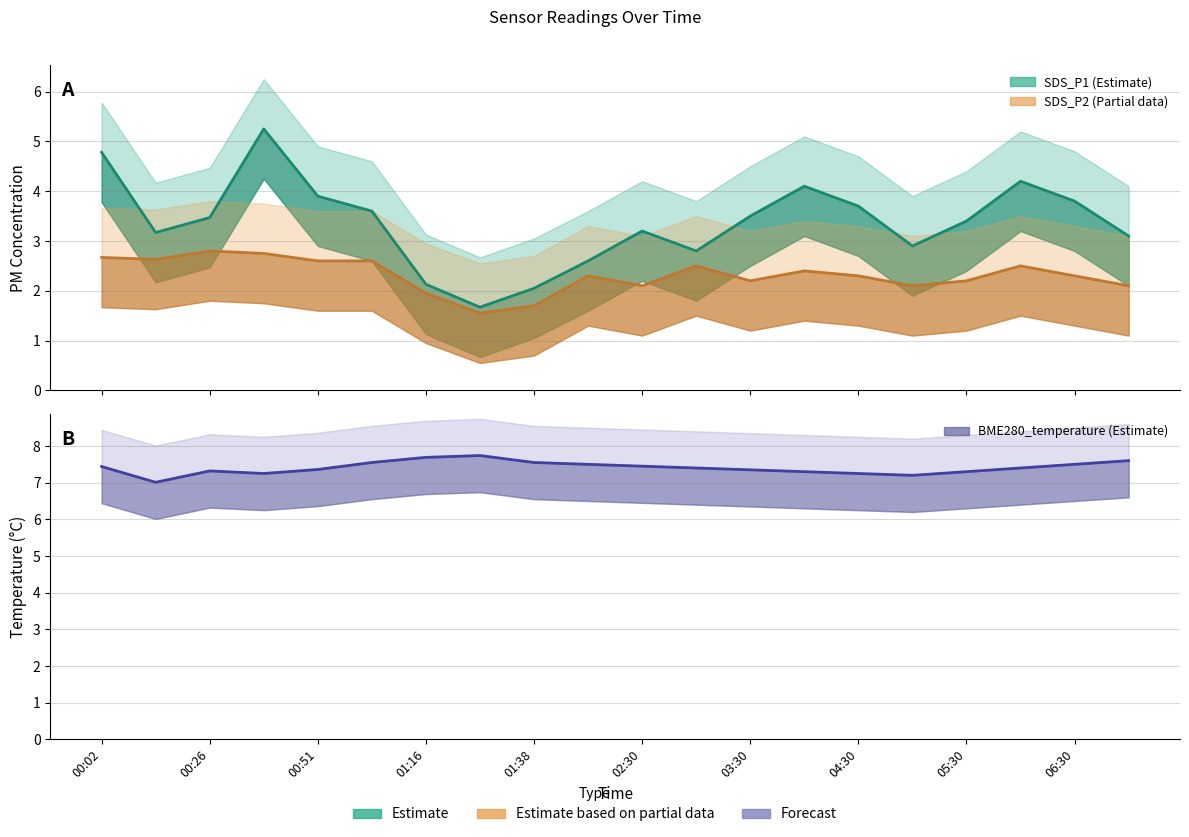

How many interior local peaks does the SDS_P2 line series have?

5